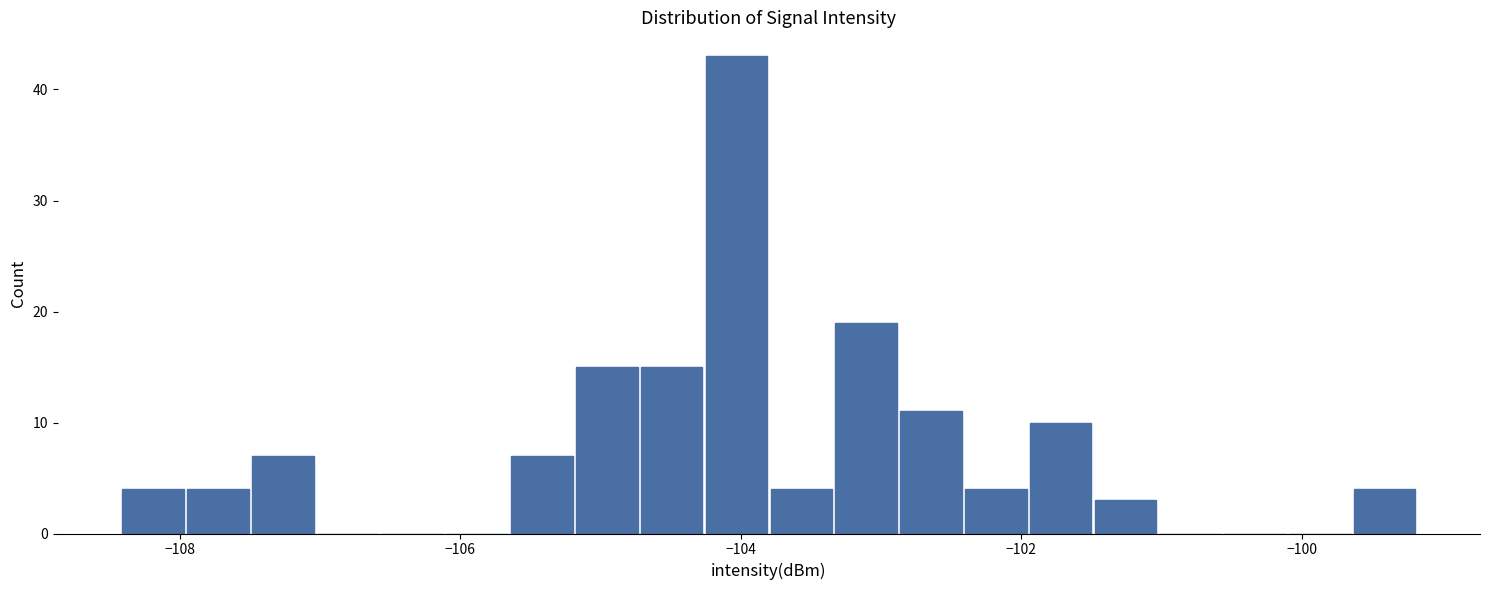

Read against the x-axis, roughly where is the centre of the tallest bar?

-104.0